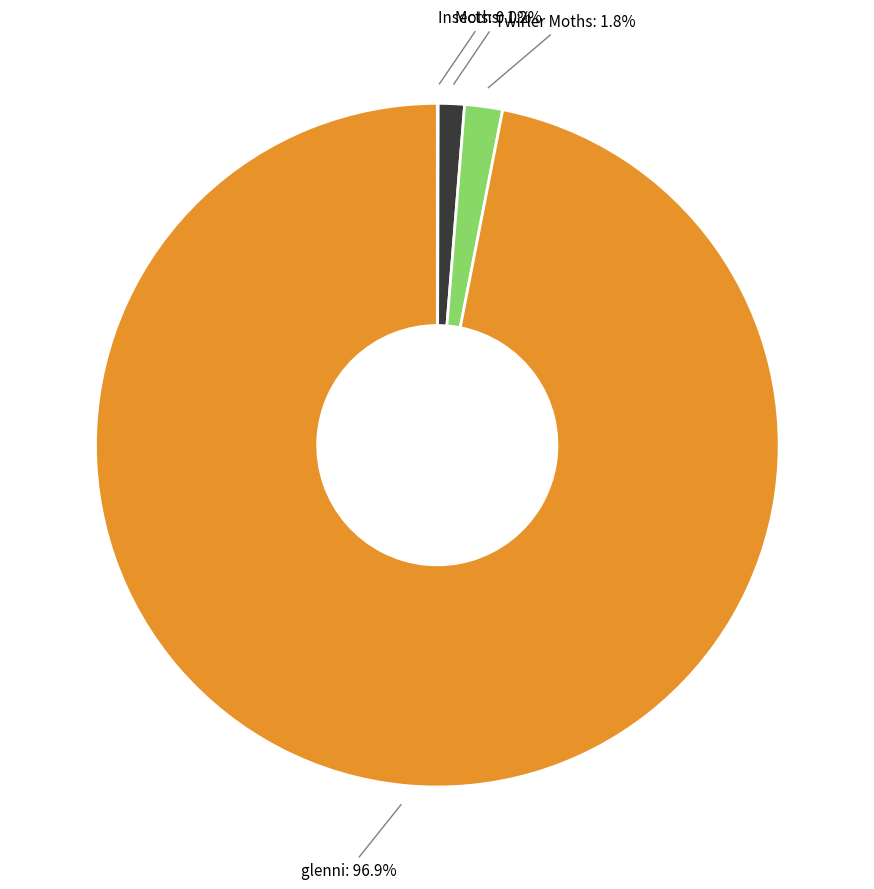

What is the largest slice in the pie chart?

glenni